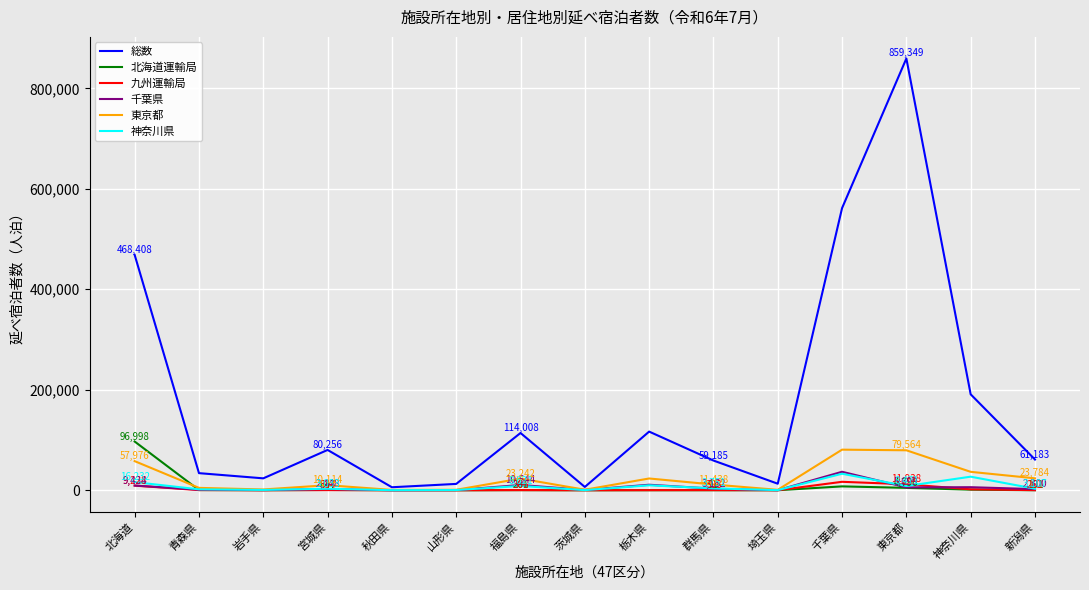

What are all the series names shown in the legend?

総数, 北海道運輸局, 九州運輸局, 千葉県, 東京都, 神奈川県